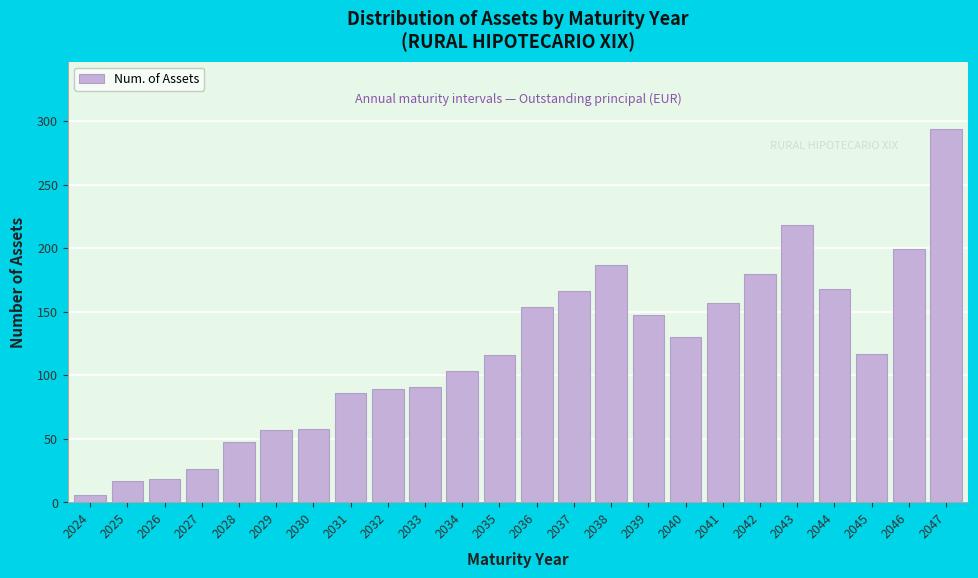

The chart shows a value of 218 at 2043. True or false?

True